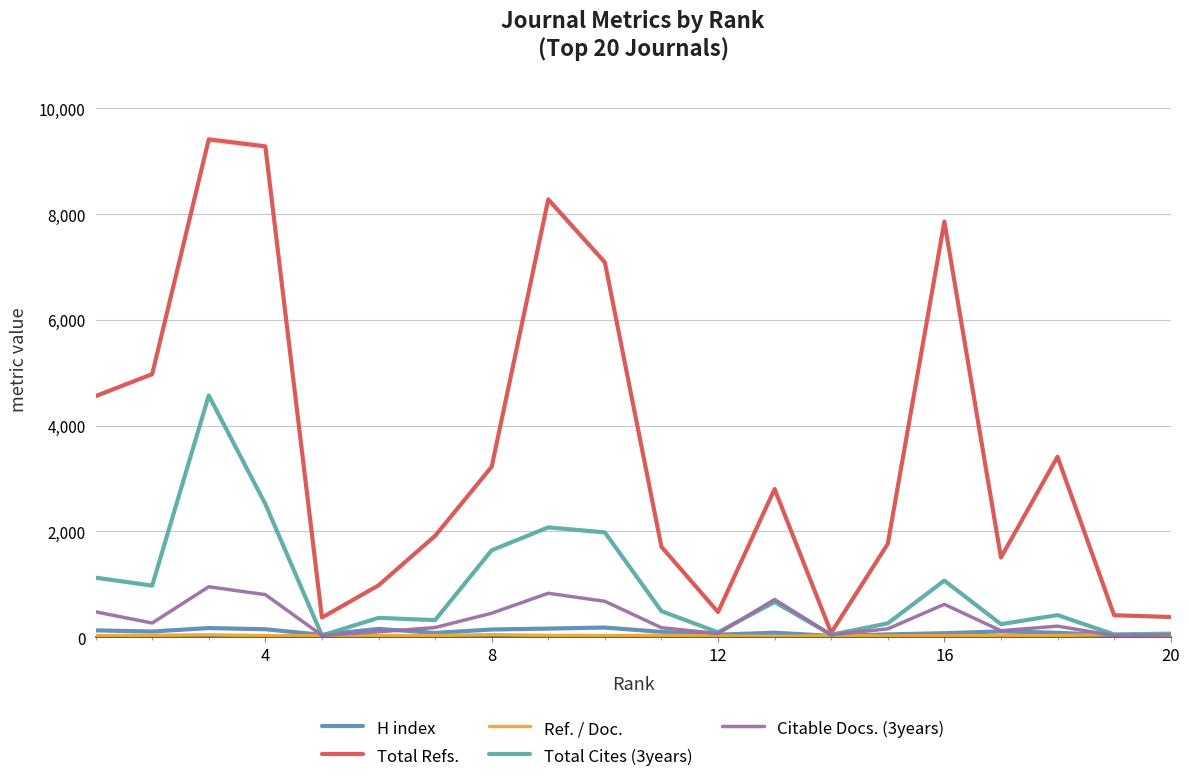

At 12, list the series in order from largest to smallest.

Total Refs., Total Cites (3years), Citable Docs. (3years), H index, Ref. / Doc.